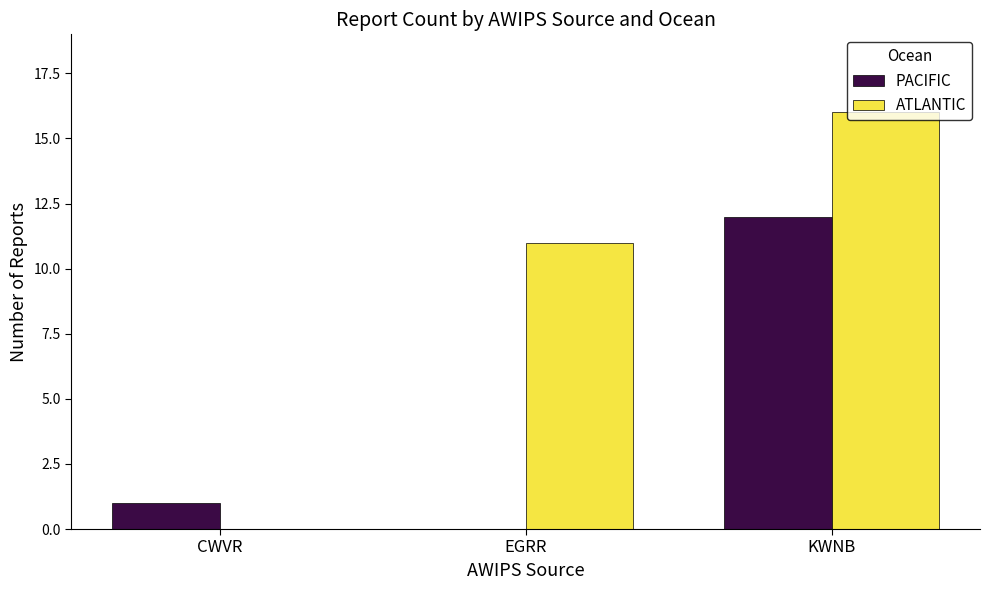

How many positive values does the PACIFIC series have?

2